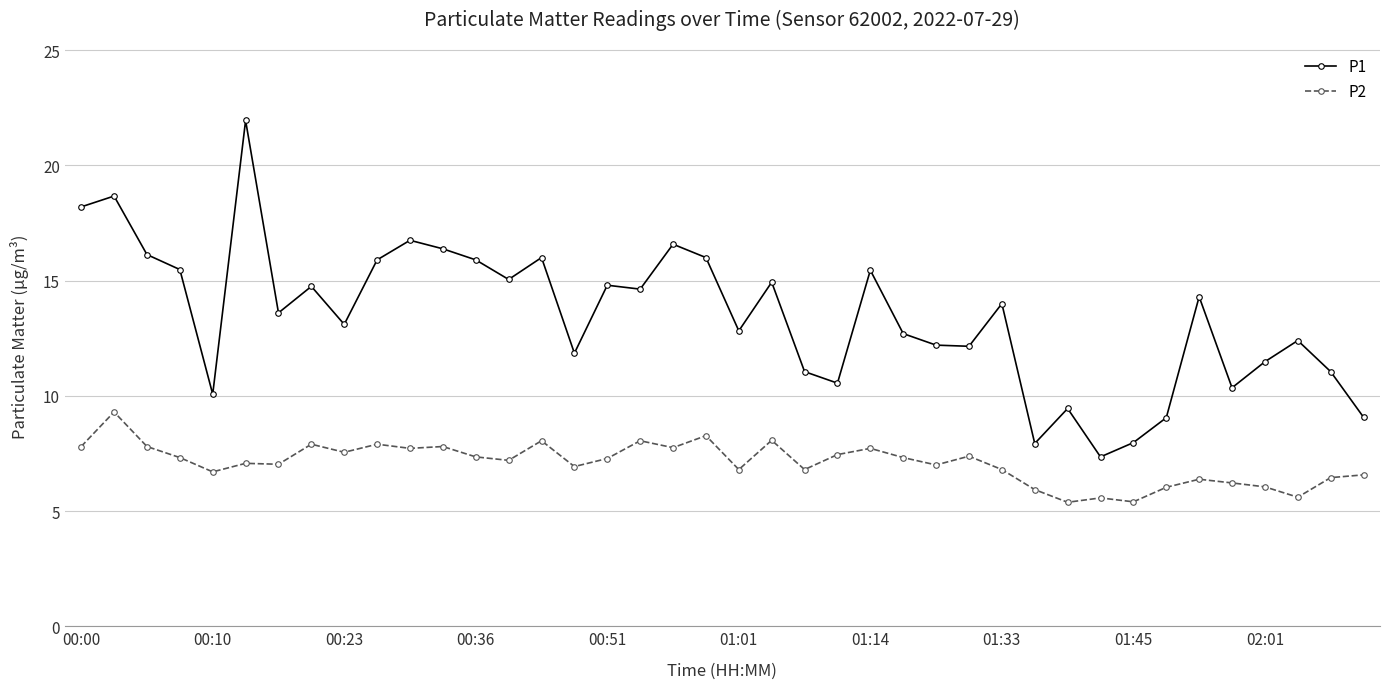

What is the value of the P1 point at the 39th from the left?

11.1